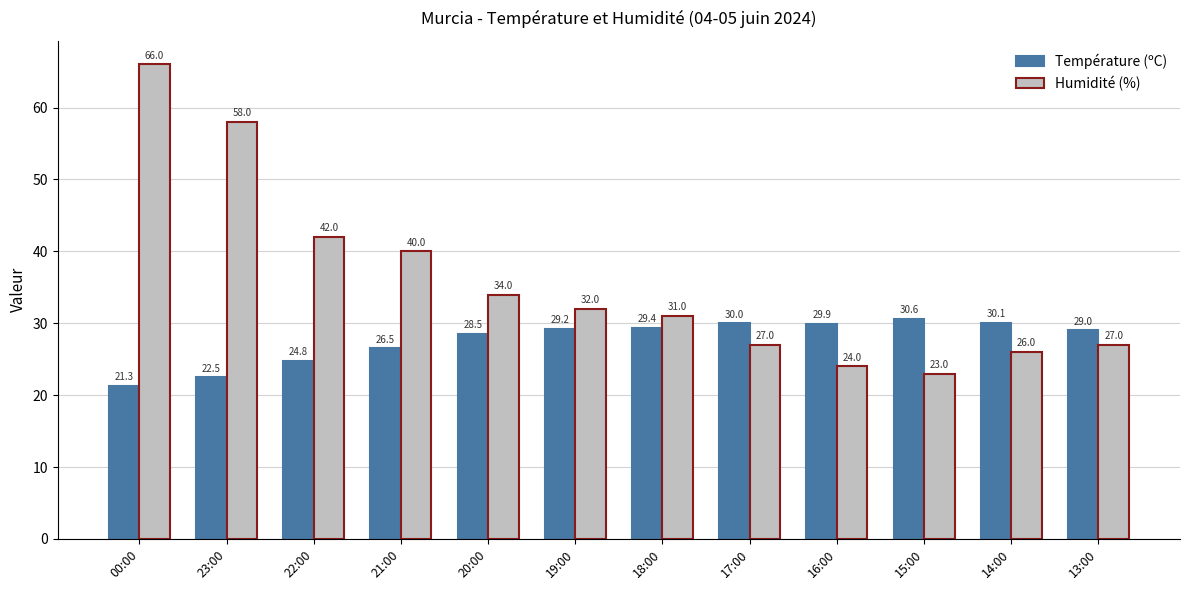

What is the difference between the maximum and second lowest values in the Humidité (%) series?

42.0